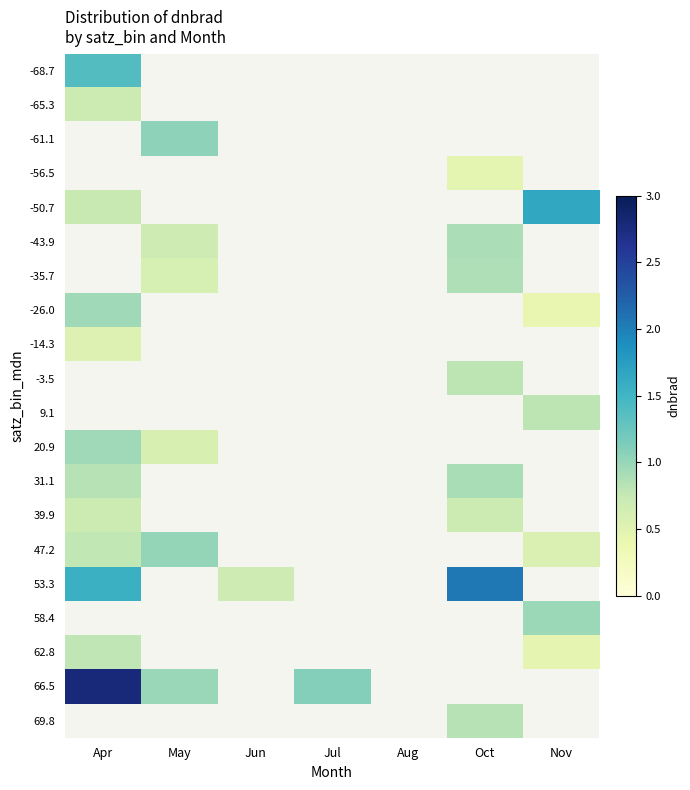

Which label corresponds to the smallest value in the chart?

Nov